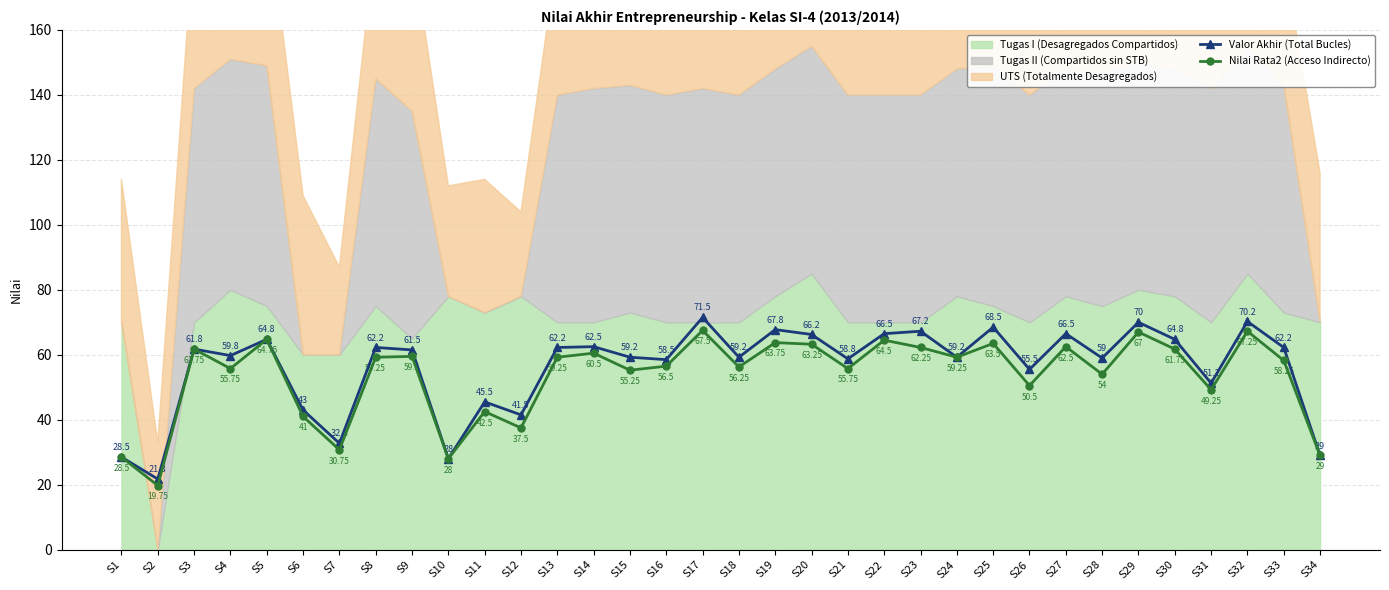

What is the highest value of the Valor Akhir (Total Bucles) series?

71.5